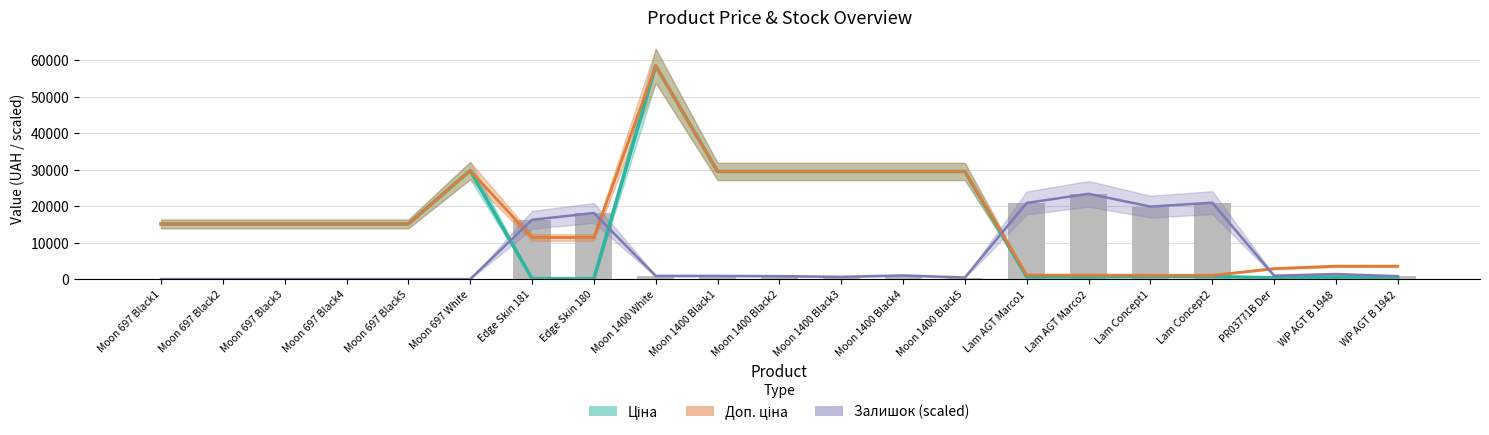

What is the difference between the Ціна values at Moon 1400 Black4 and Lam AGT Marco1?

28901.6